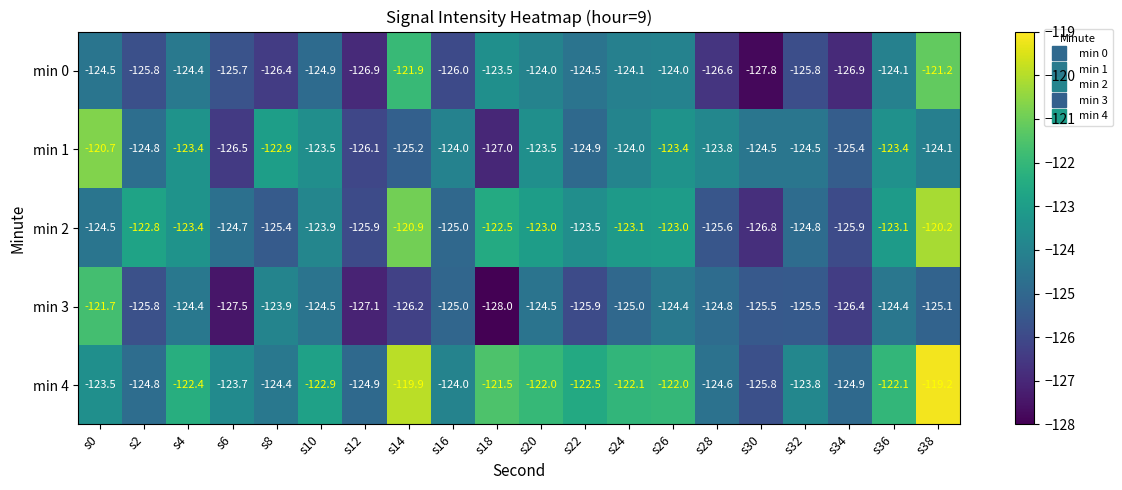

What is the spread (max minus min) of values at s8?

3.5